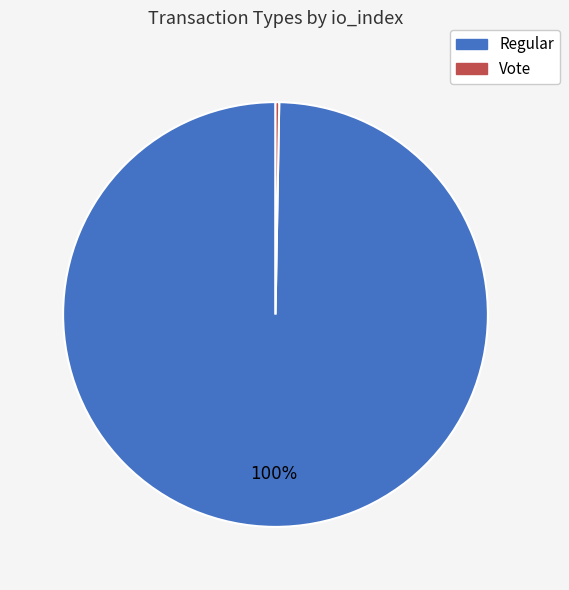

How many slices are in this pie chart?

2